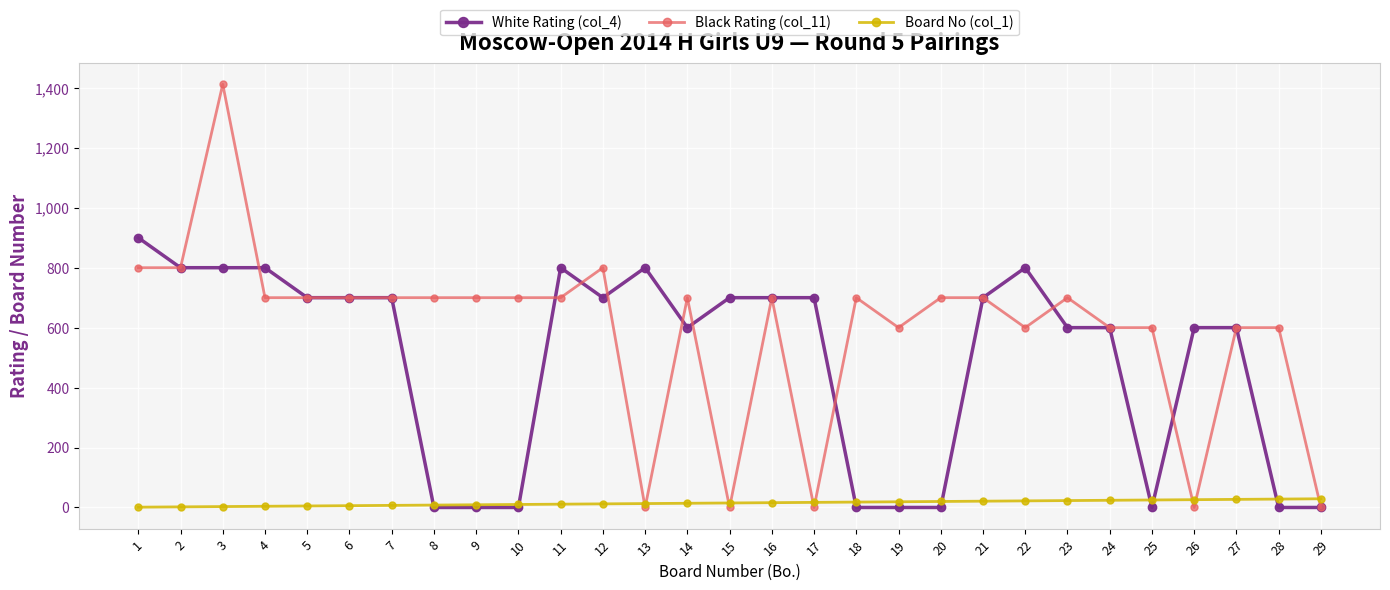

True or false: White Rating (col_4) has more than 2 interior local peaks.

True